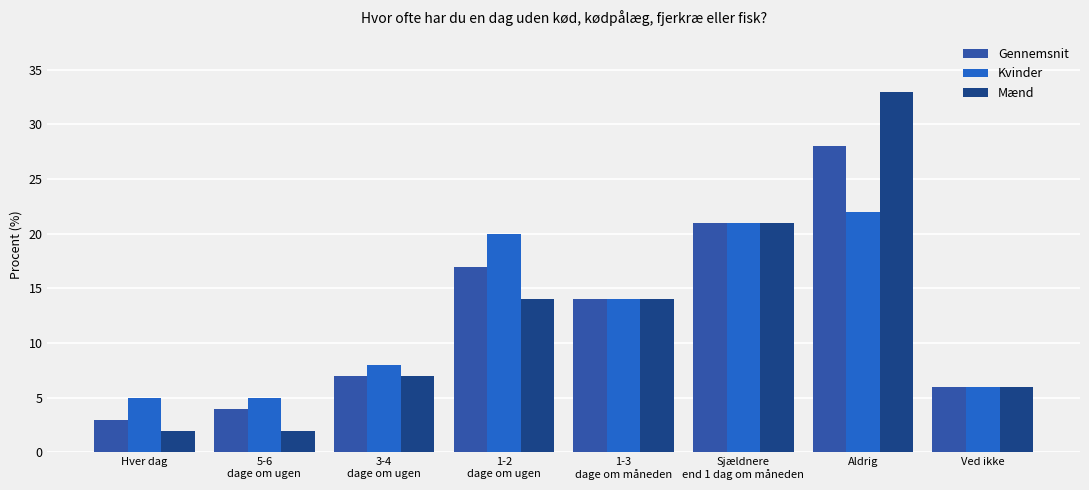

Reading left to right, transcribe all the data shown in this chart.

Gennemsnit: 3	4	7	17	14	21	28	6
Kvinder: 5	5	8	20	14	21	22	6
Mænd: 2	2	7	14	14	21	33	6